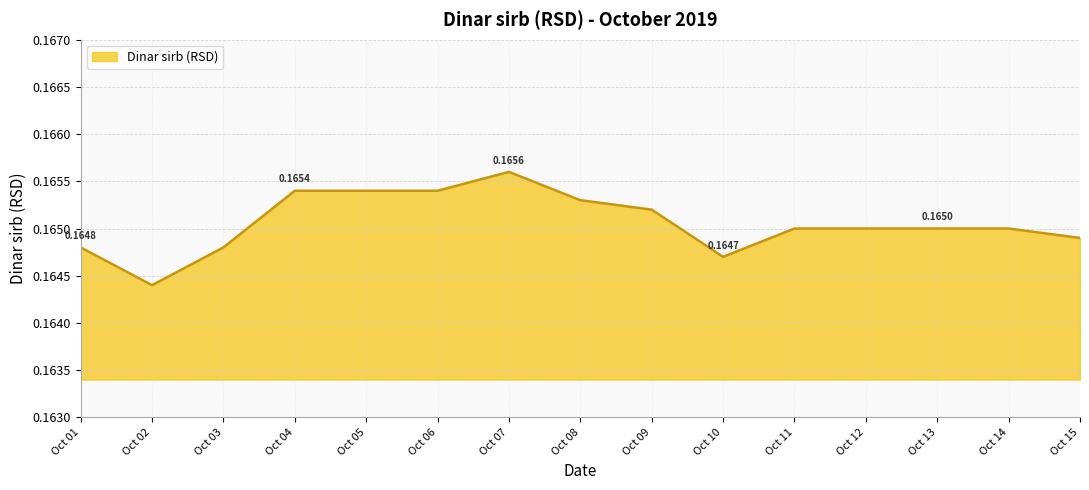

What is the value of the 9th point from the left?

0.2